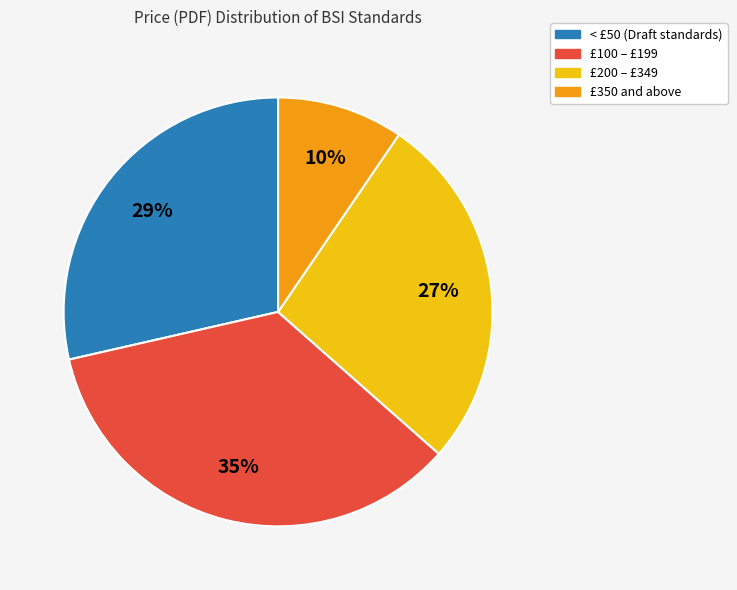

Does any single category account for the majority?

No